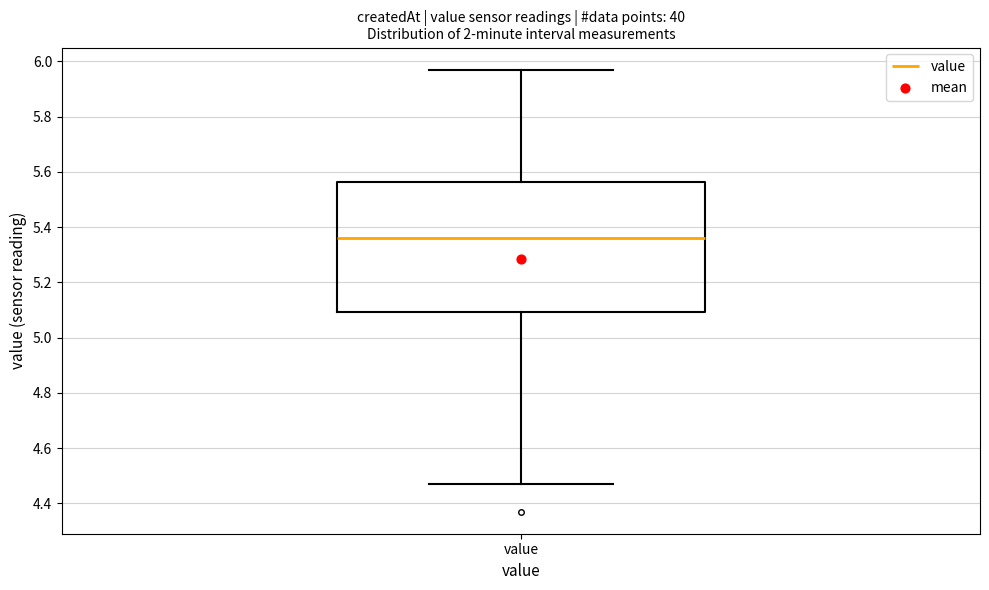

Transcribe this box plot: give where the median line is, the range the box spans, and where the two whiskers end, as read against the y-axis. The values are not printed on the chart, so give them approximately, as read against the axis.

median 5.36, box 5.10 to 5.56, whiskers 4.48 to 5.98